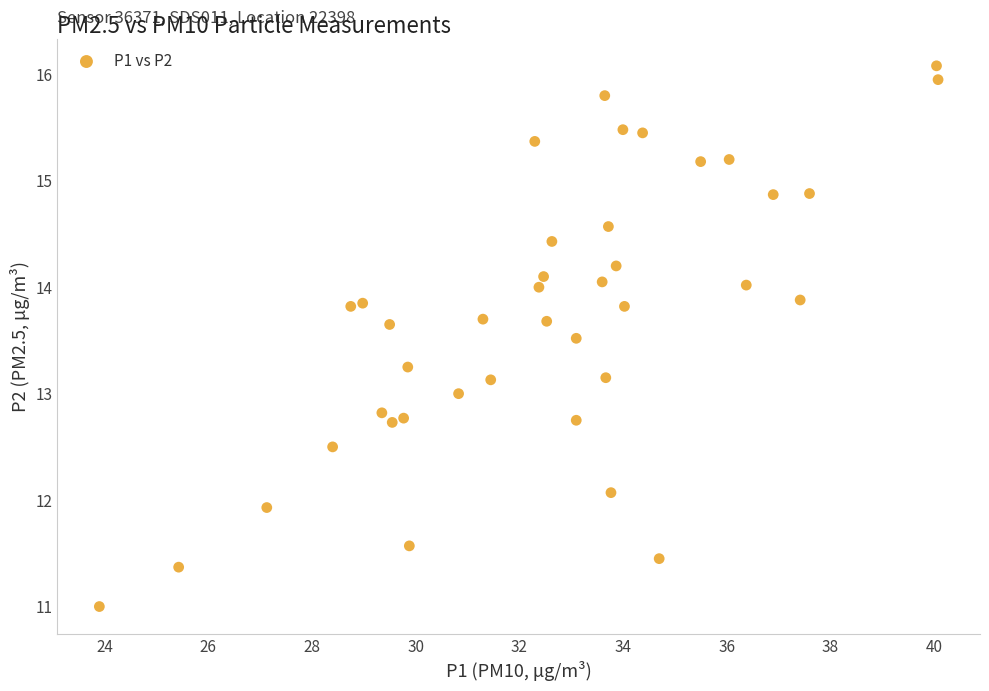

What is the range of X values (max minus min)?

16.2